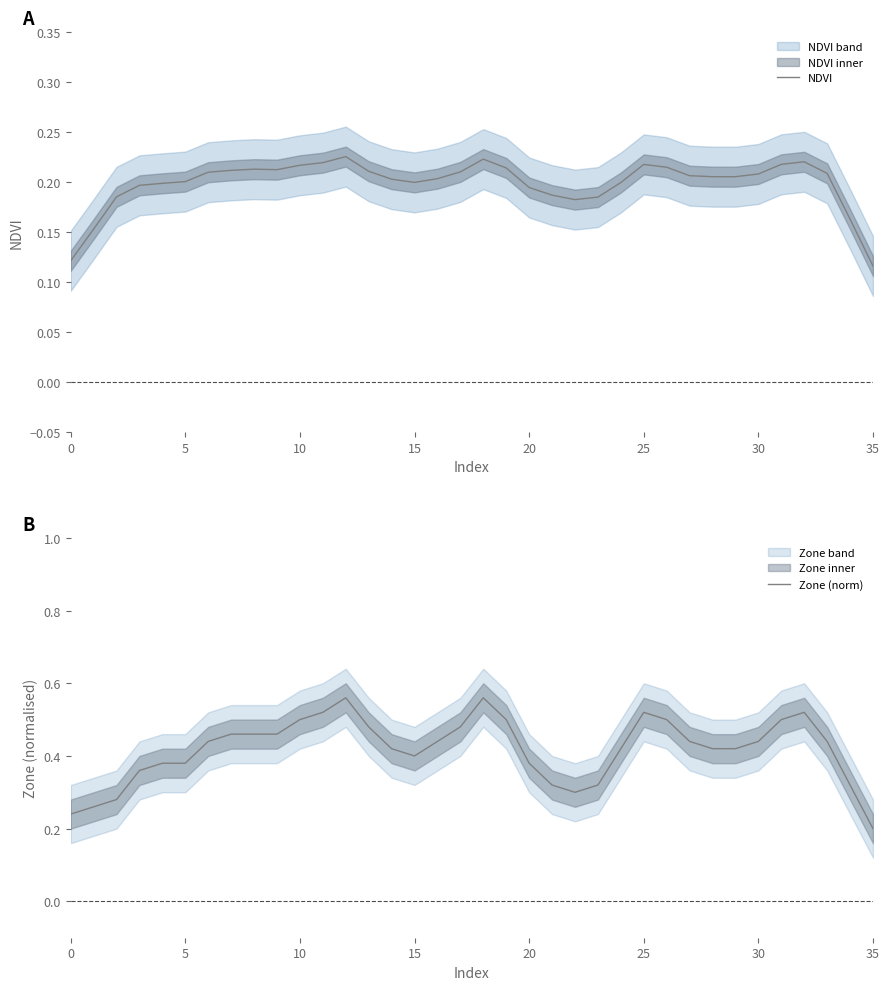

How many lines are shown in the chart?

2